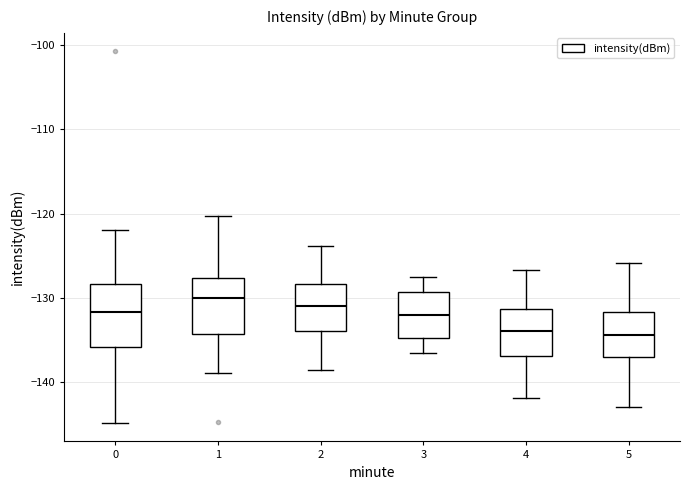

Reading left to right, read every box against the y-axis: the position of its median line, the range the box covers, and the ends of its whiskers. The values are not printed on the chart, so give them approximately, as read against the axis.

0: median -132, box -136 to -128, whiskers -145 to -122
1: median -130, box -134 to -128, whiskers -139 to -120
2: median -131, box -134 to -128, whiskers -139 to -124
3: median -132, box -135 to -129, whiskers -137 to -127
4: median -134, box -137 to -131, whiskers -142 to -127
5: median -134, box -137 to -132, whiskers -143 to -126